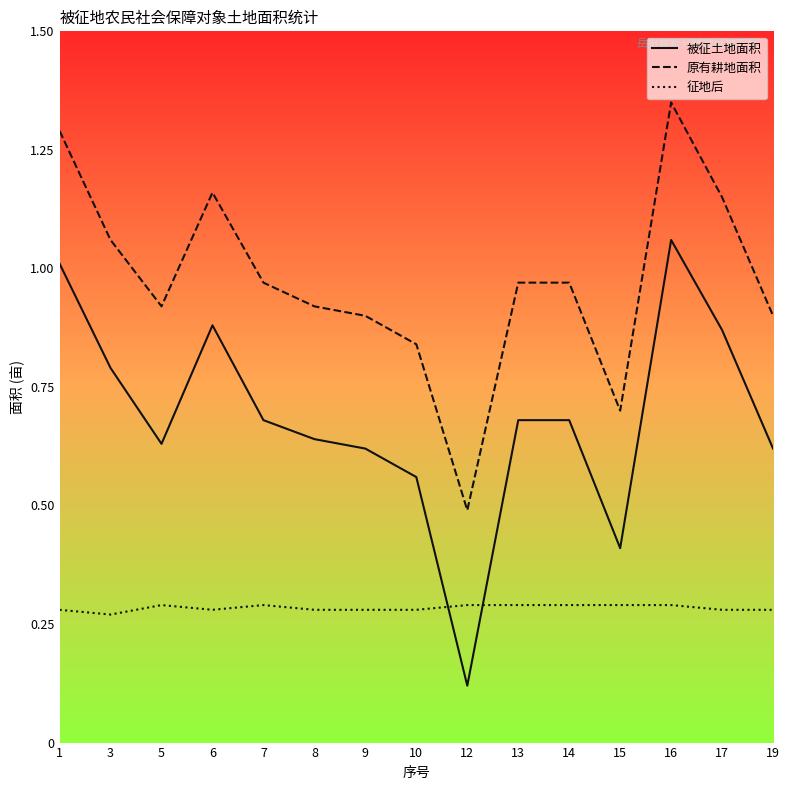

At which label does 被征土地面积 reach its peak?

16